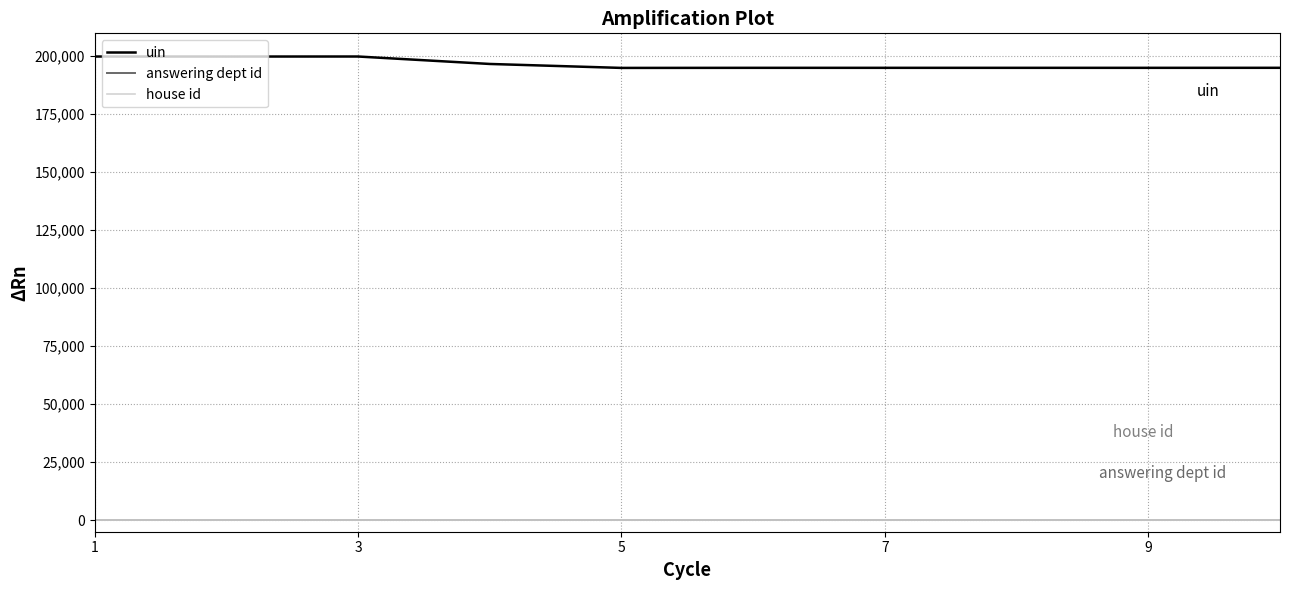

How many lines are shown in the chart?

3